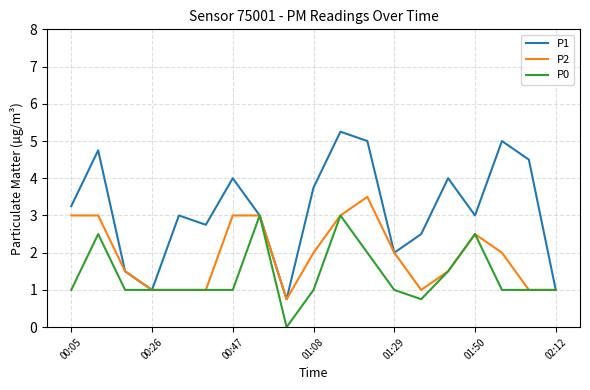

Which series has the widest spread of values?

P1